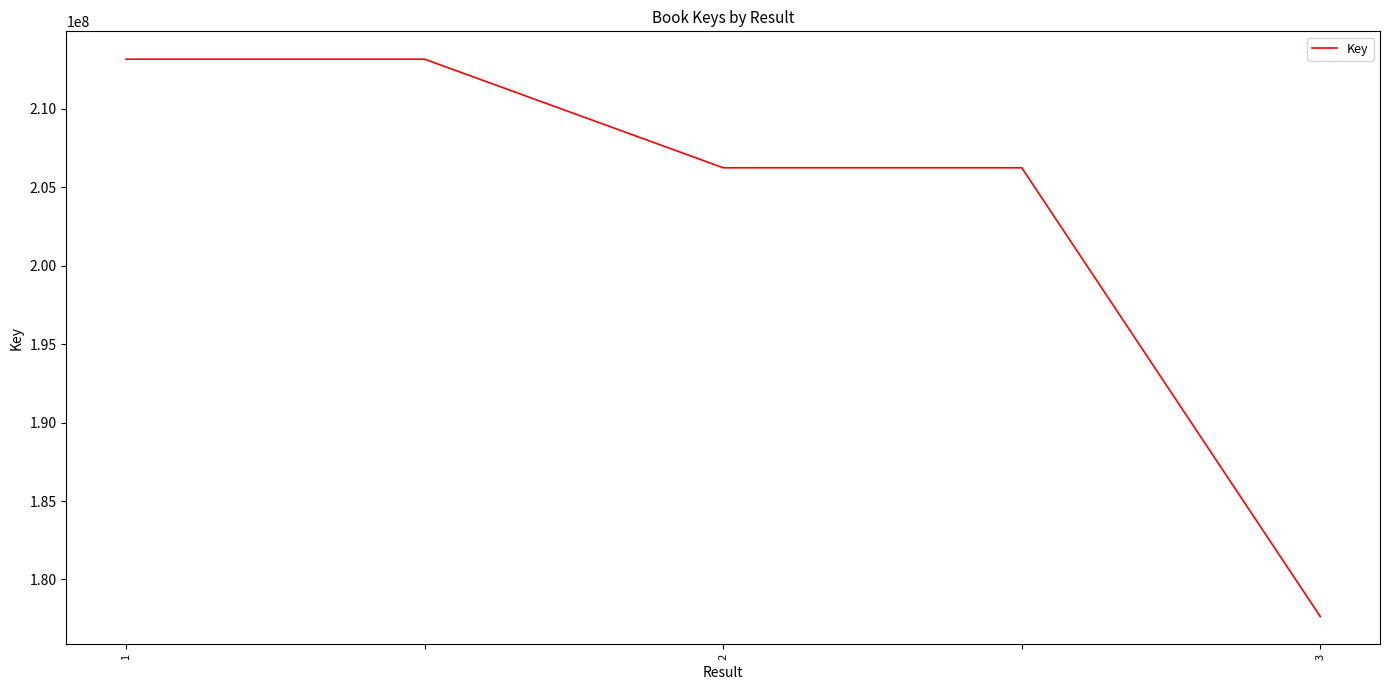

What is the minimum value shown in the chart?

177633198